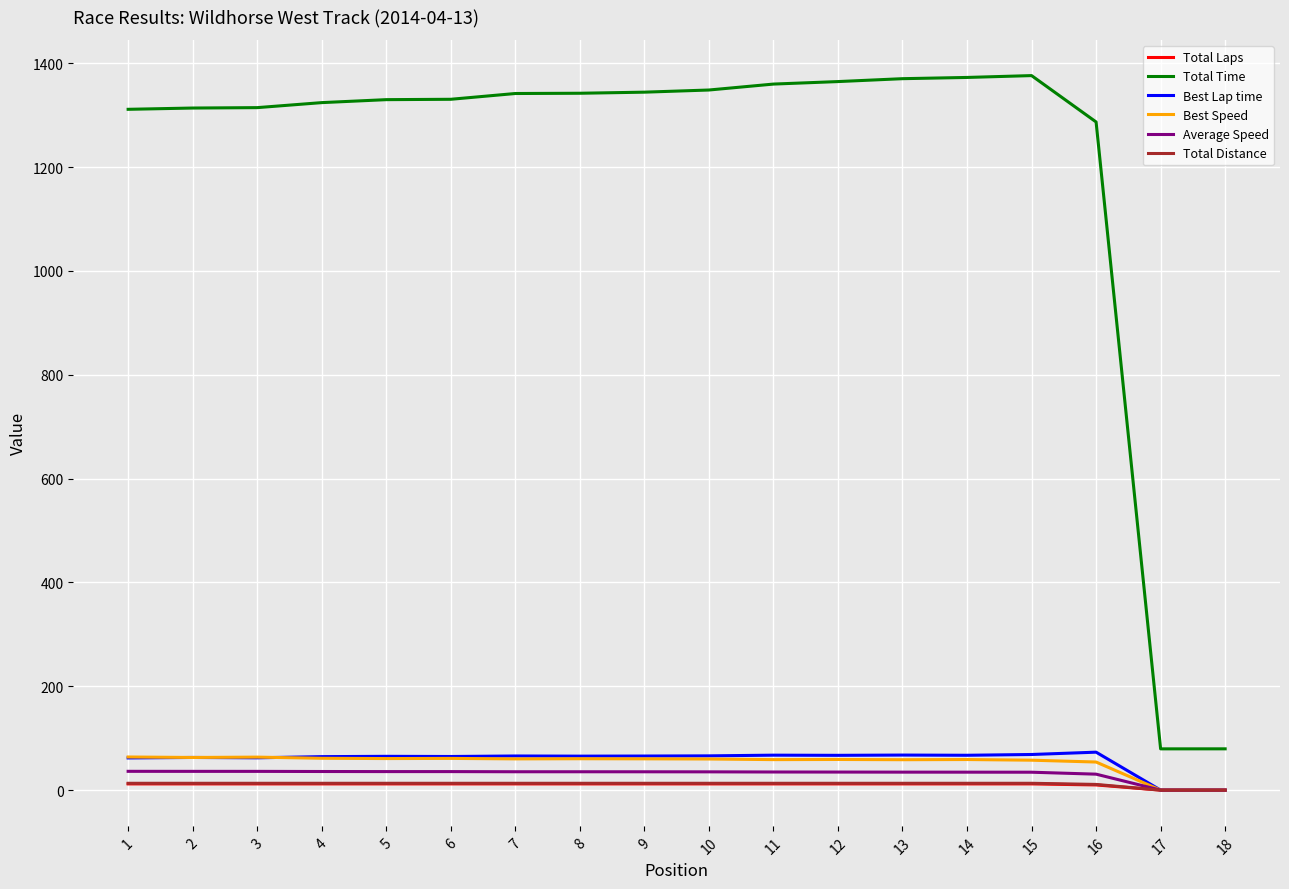

How many lines are shown in the chart?

6